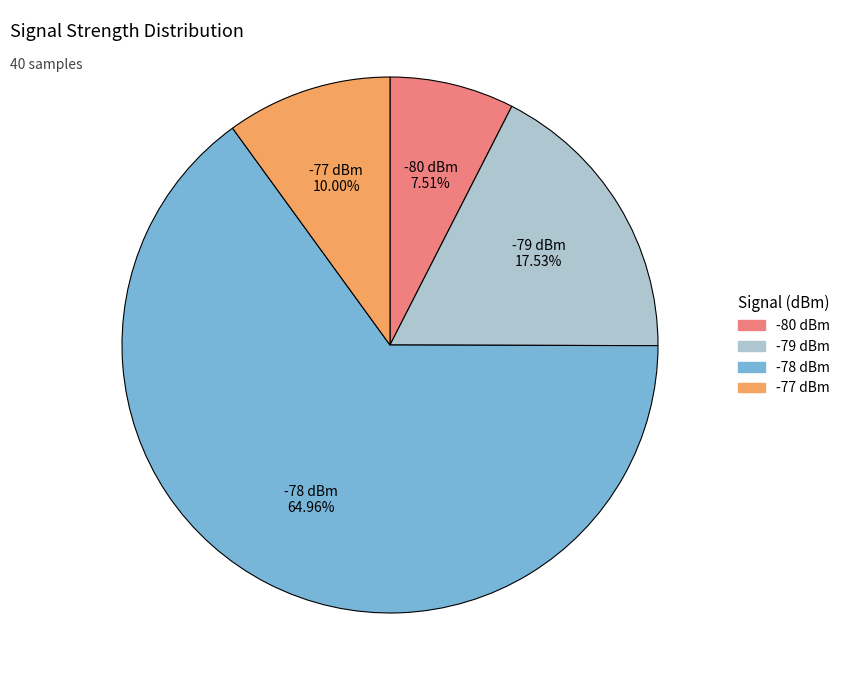

Is there any slice that represents more than half of the pie?

Yes